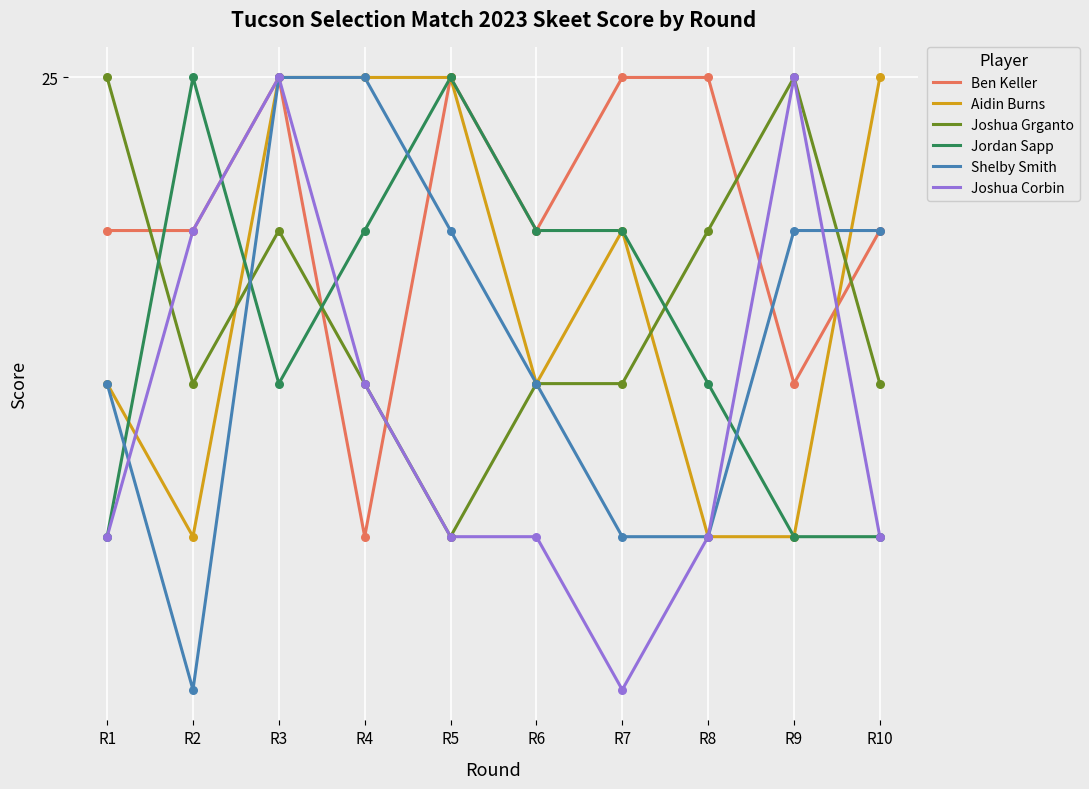

What are all the series names shown in the legend?

Ben Keller, Aidin Burns, Joshua Grganto, Jordan Sapp, Shelby Smith, Joshua Corbin